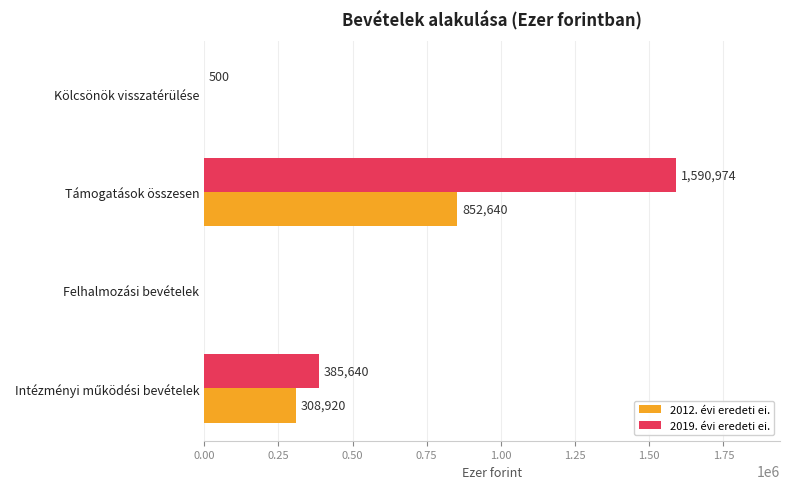

At which label does 2012. évi eredeti ei. reach its peak?

Támogatások összesen